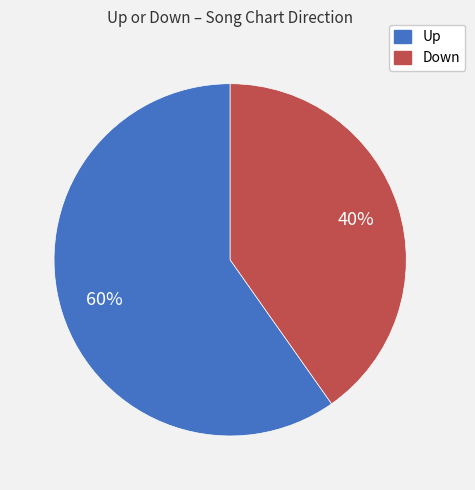

Which category accounts for the majority?

Up